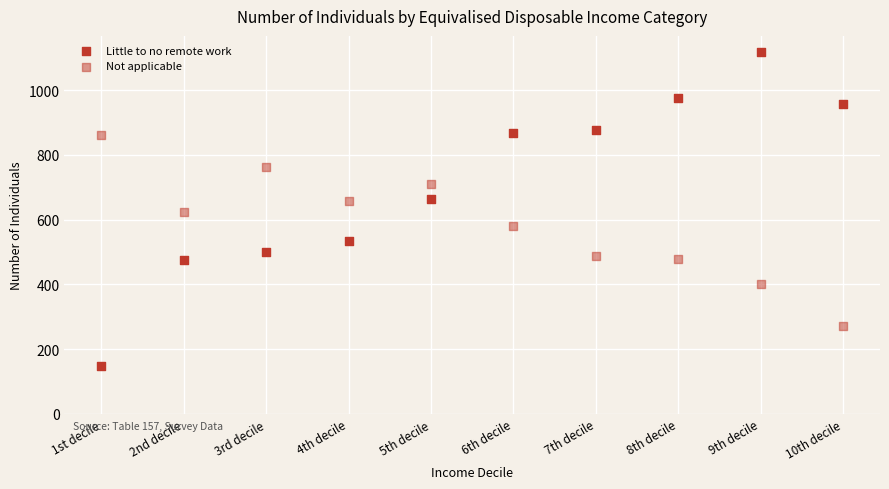

Count the number of points in this scatter plot.

20